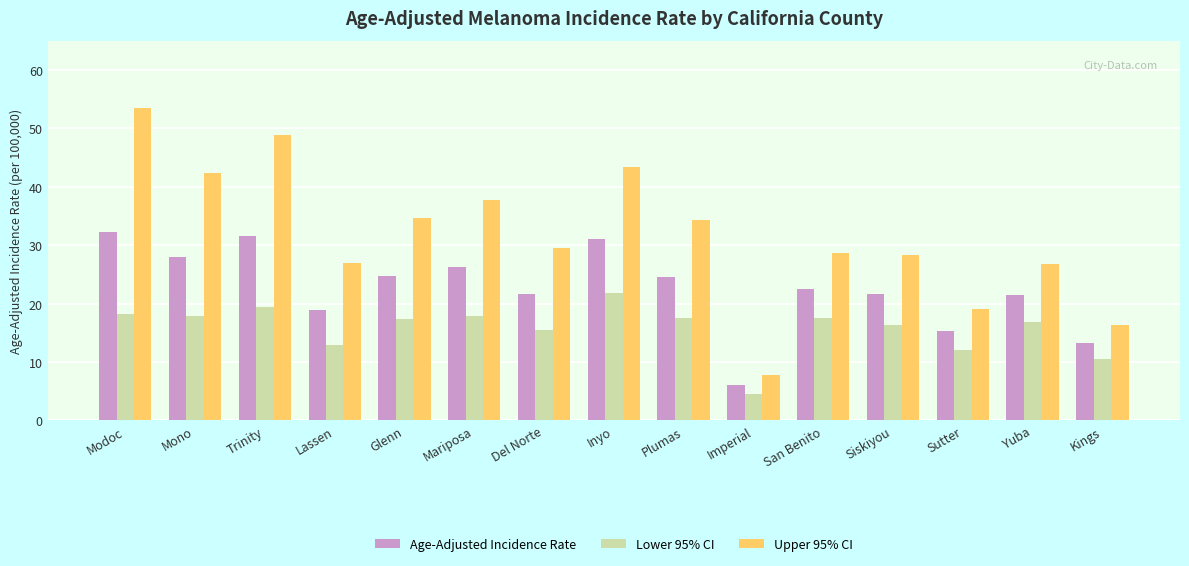

List the series in order of their overall mean, lowest first.

Lower 95% CI, Age-Adjusted Incidence Rate, Upper 95% CI